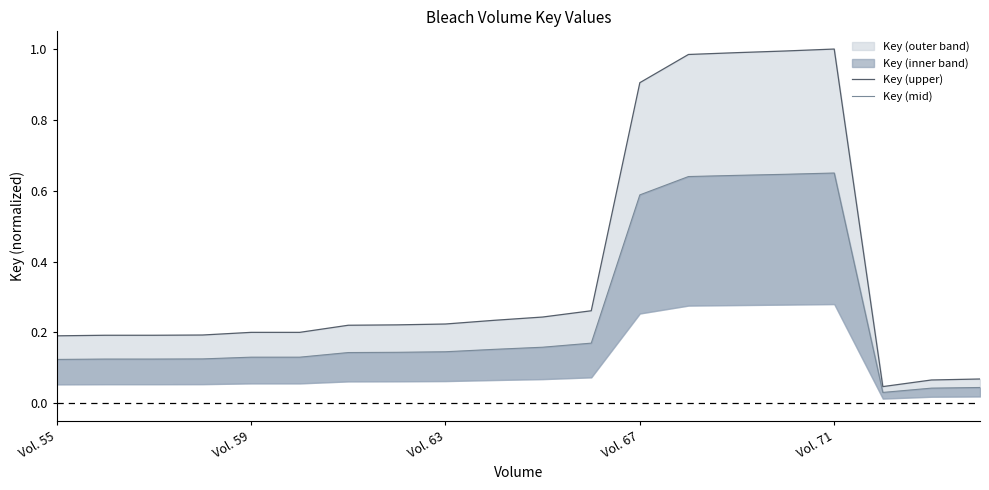

True or false: Key (upper) has a value of 1.0 at 13.

True